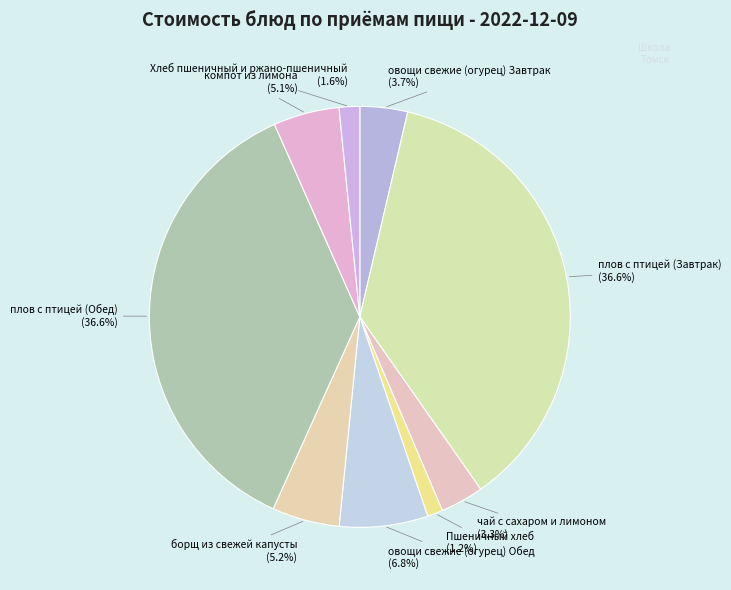

To the nearest percent, what is the difference between the largest and smallest slice percentages?

35%